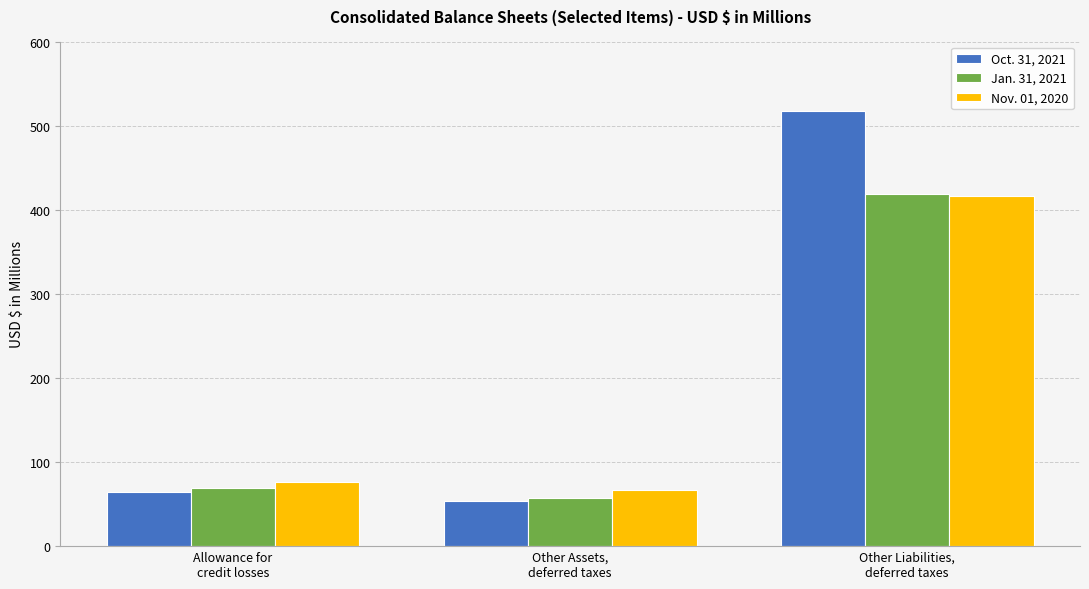

Is it true that Jan. 31, 2021 equals 14.2 at Other Assets,
deferred taxes?

False